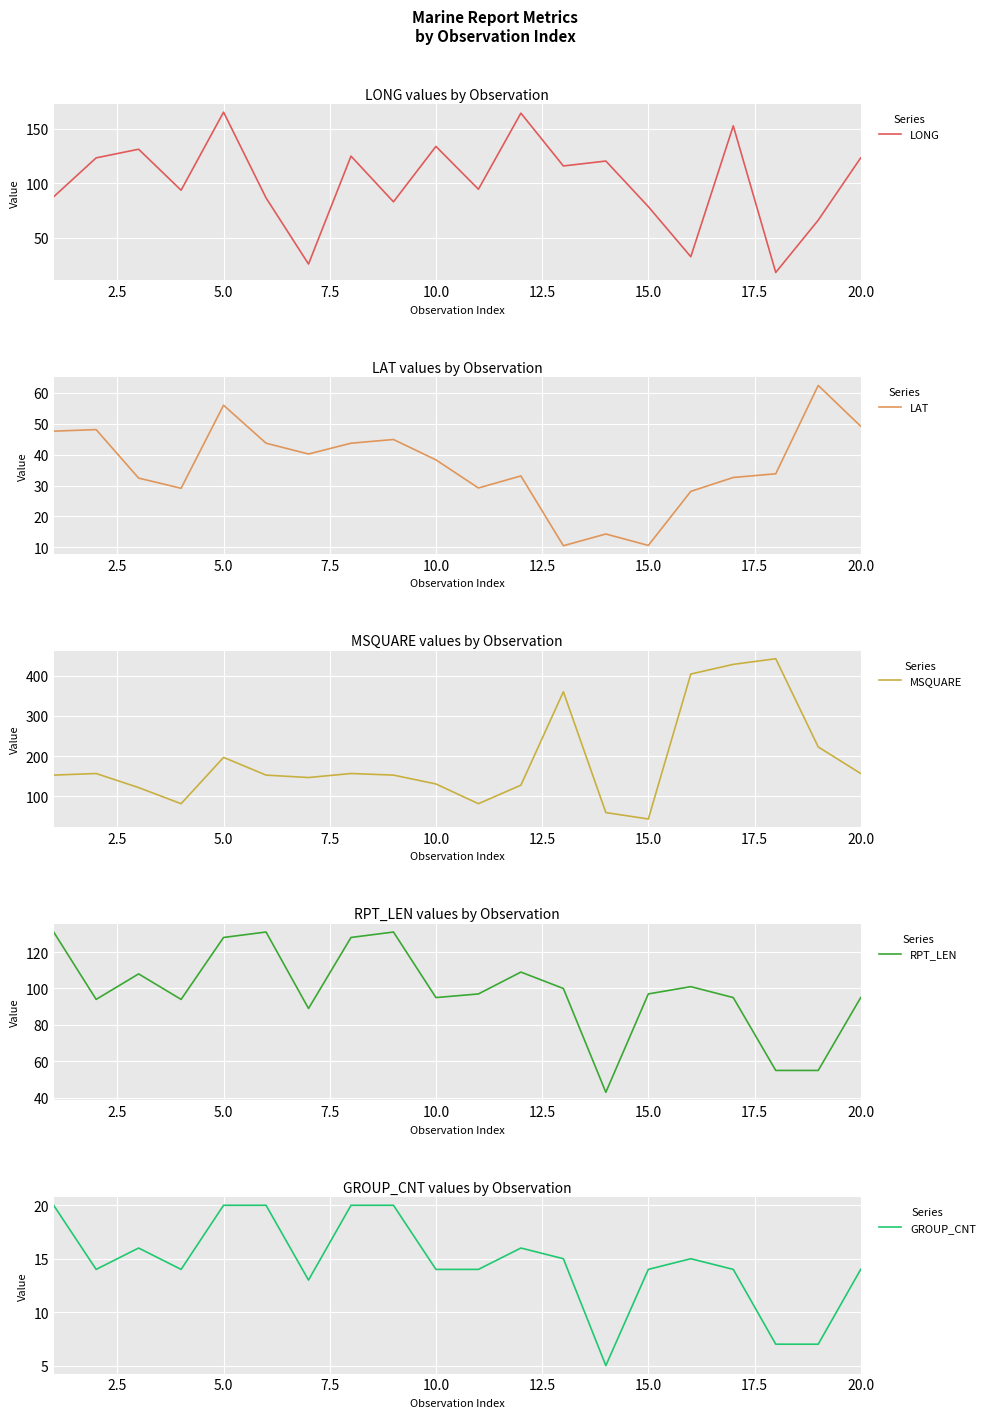

What is the minimum value for RPT_LEN?

43